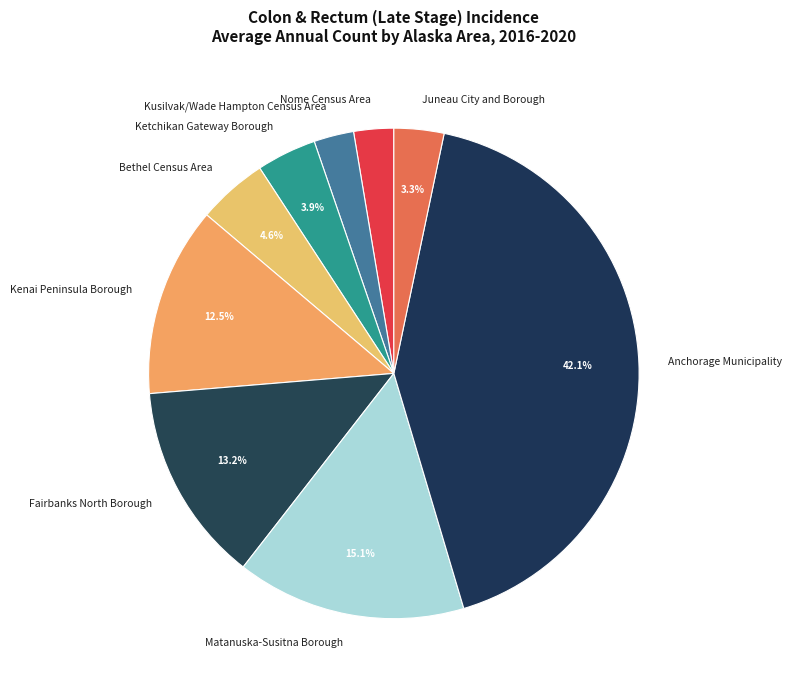

Does Bethel Census Area represent more than half of the total?

No